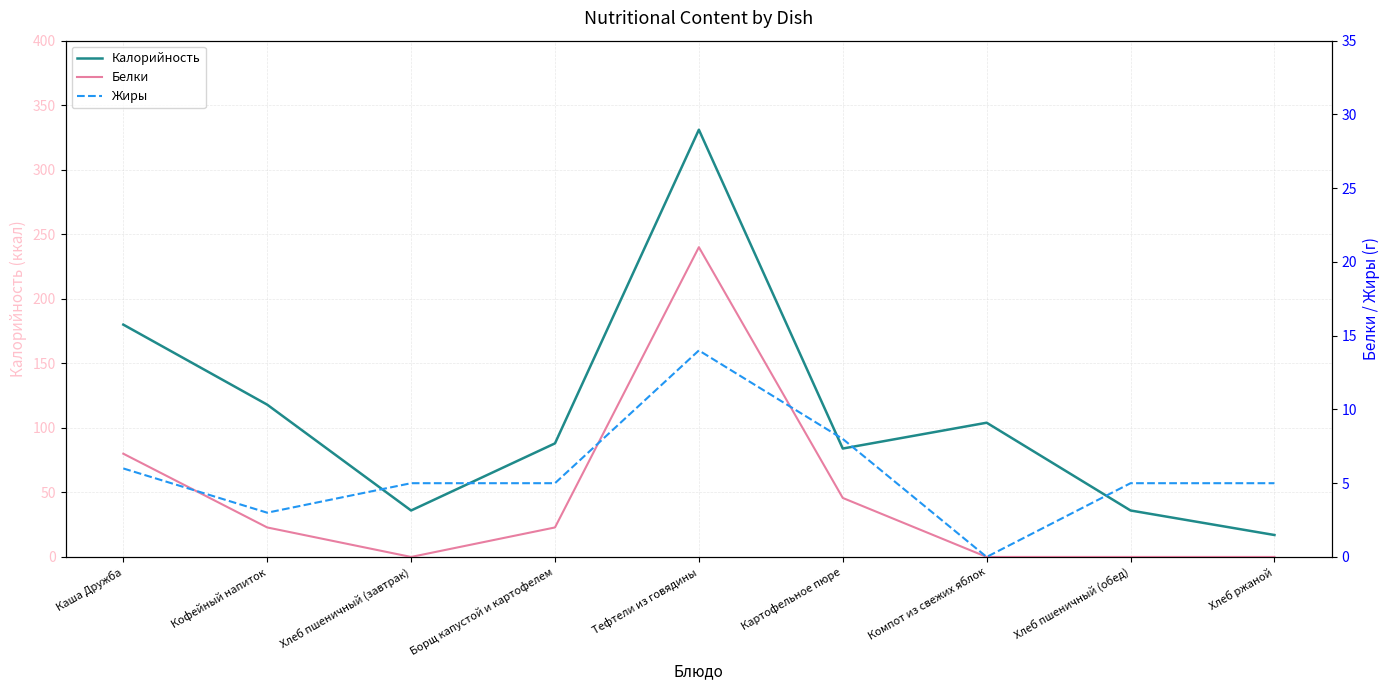

What is the total value across all series at Борщ капустой и картофелем?

95